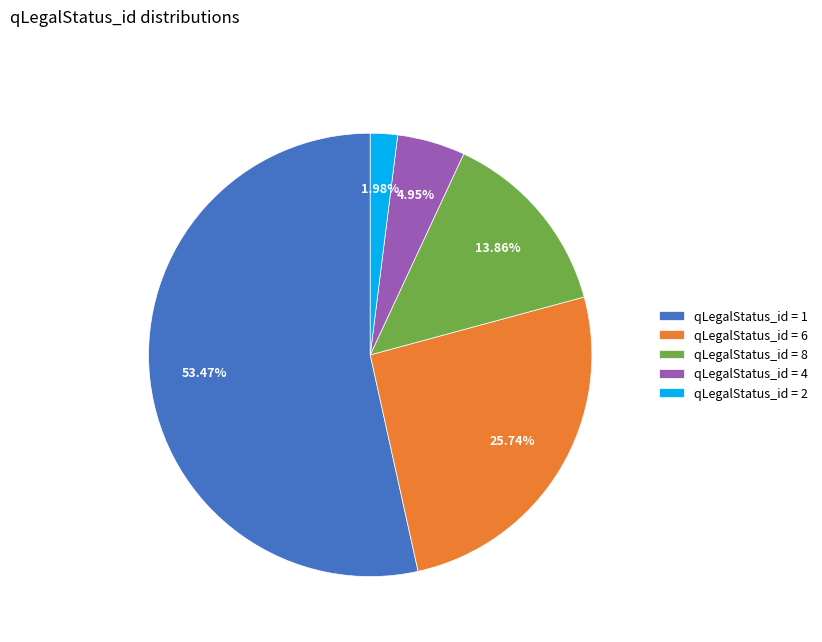

What is the majority slice?

qLegalStatus_id = 1